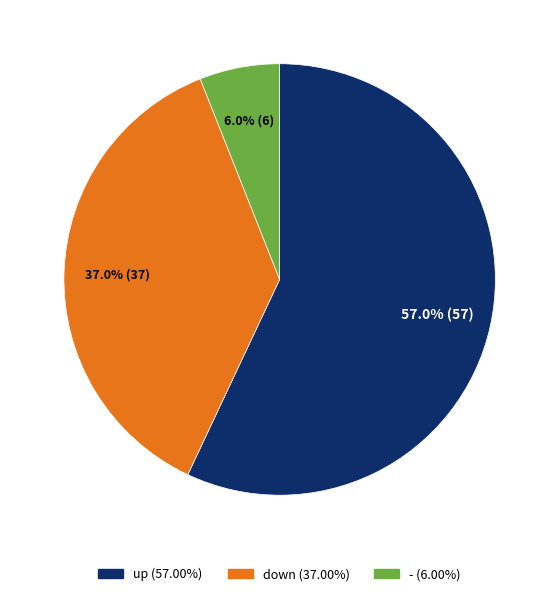

Which category has the biggest portion of the pie?

up